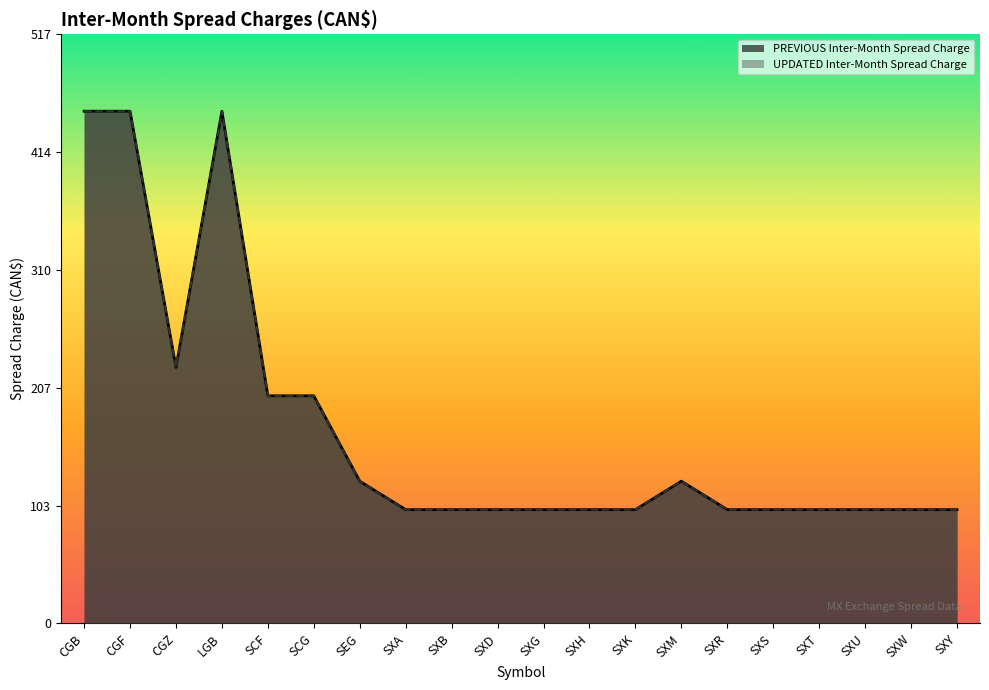

Which series has the widest spread of values?

PREVIOUS Inter-Month Spread Charge